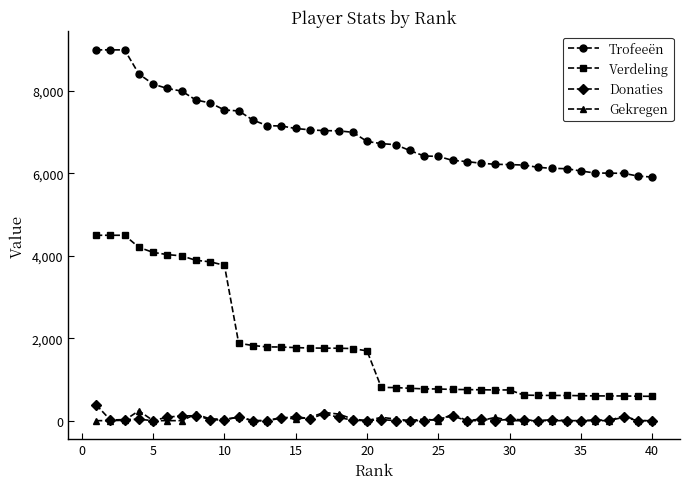

True or false: Donaties and Verdeling cross at least once.

False